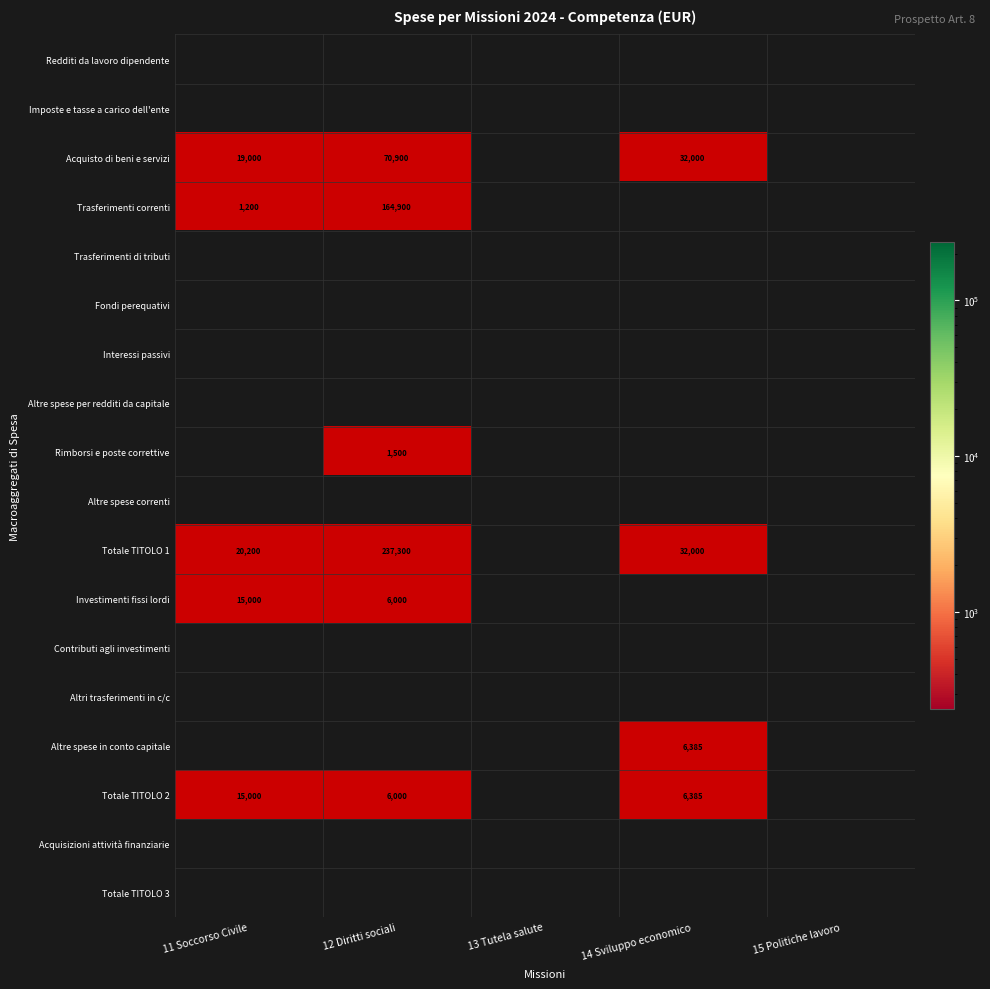

How many distinct data groups are displayed?

18